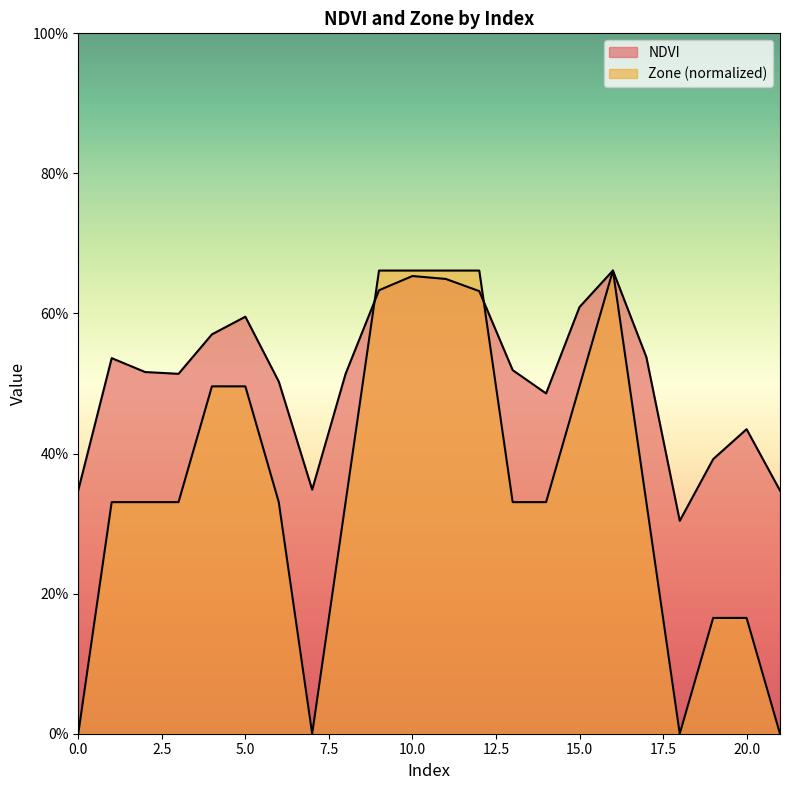

What is the difference between the Zone values at 5 and 13?

0.2